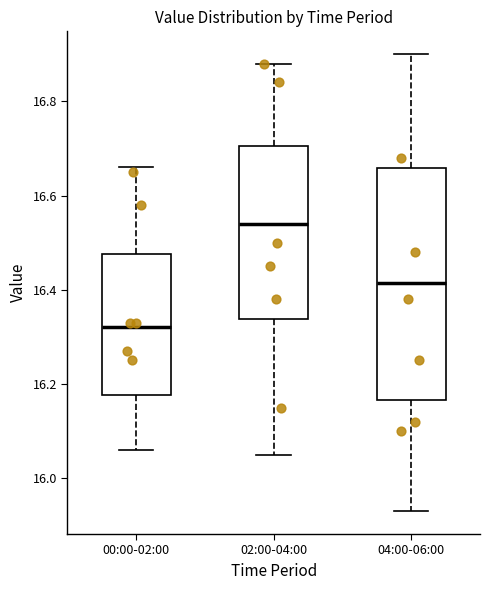

Reading left to right, read every box against the y-axis: the position of its median line, the range the box covers, and the ends of its whiskers. The values are not printed on the chart, so give them approximately, as read against the axis.

00:00-02:00: median 16.32, box 16.18 to 16.48, whiskers 16.06 to 16.66
02:00-04:00: median 16.54, box 16.34 to 16.70, whiskers 16.06 to 16.88
04:00-06:00: median 16.42, box 16.16 to 16.66, whiskers 15.94 to 16.90